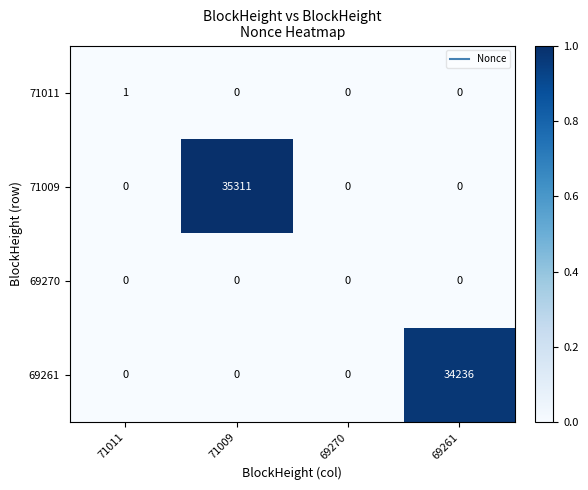

Reading left to right, what are all the values shown in this chart?

71011: 71011=1	71009=0	69270=0	69261=0
71009: 71011=0	71009=35311	69270=0	69261=0
69270: 71011=0	71009=0	69270=0	69261=0
69261: 71011=0	71009=0	69270=0	69261=34236